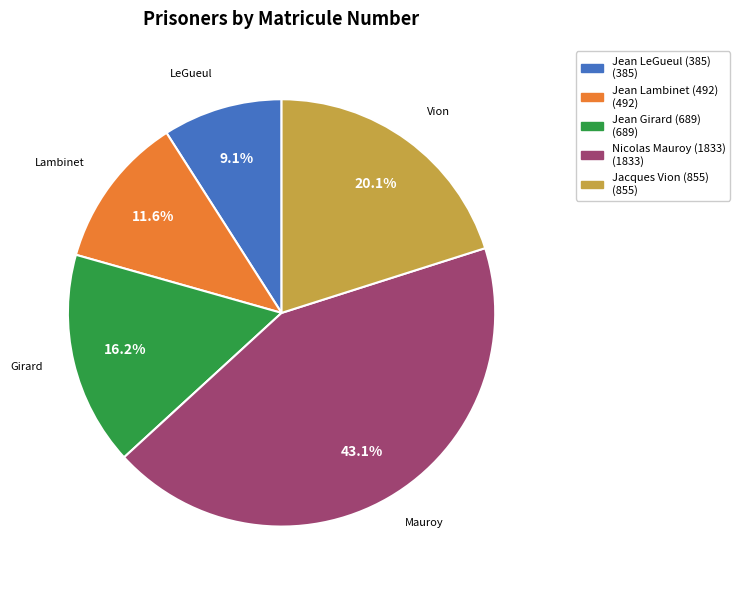

Which slice is the largest?

Nicolas Mauroy (1833)